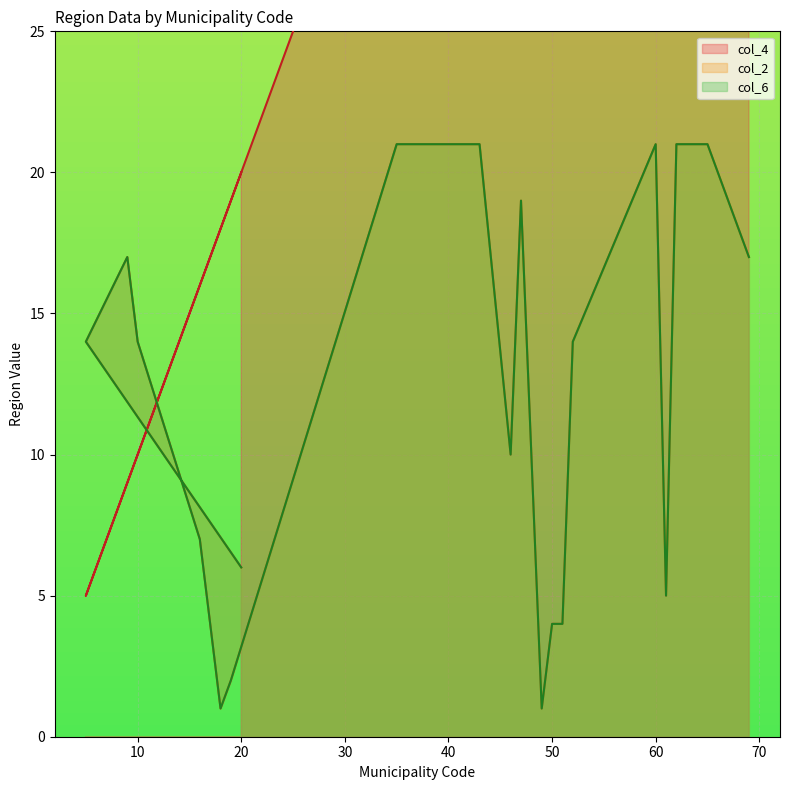

How many times do col_4 and col_2 cross each other?

2